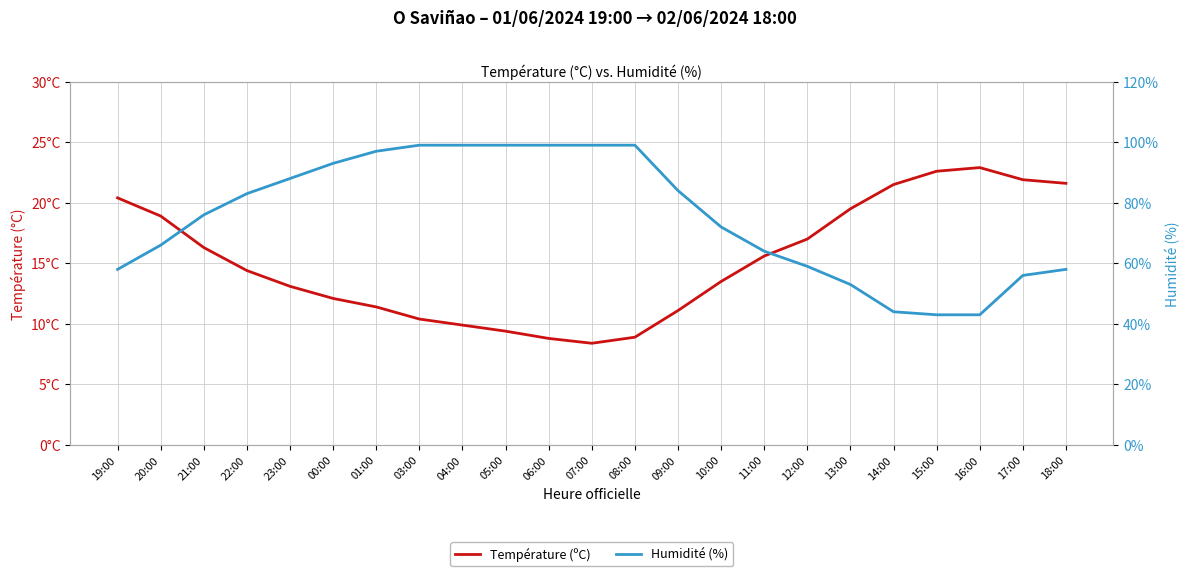

Which series has the widest spread of values?

Humidité (%)